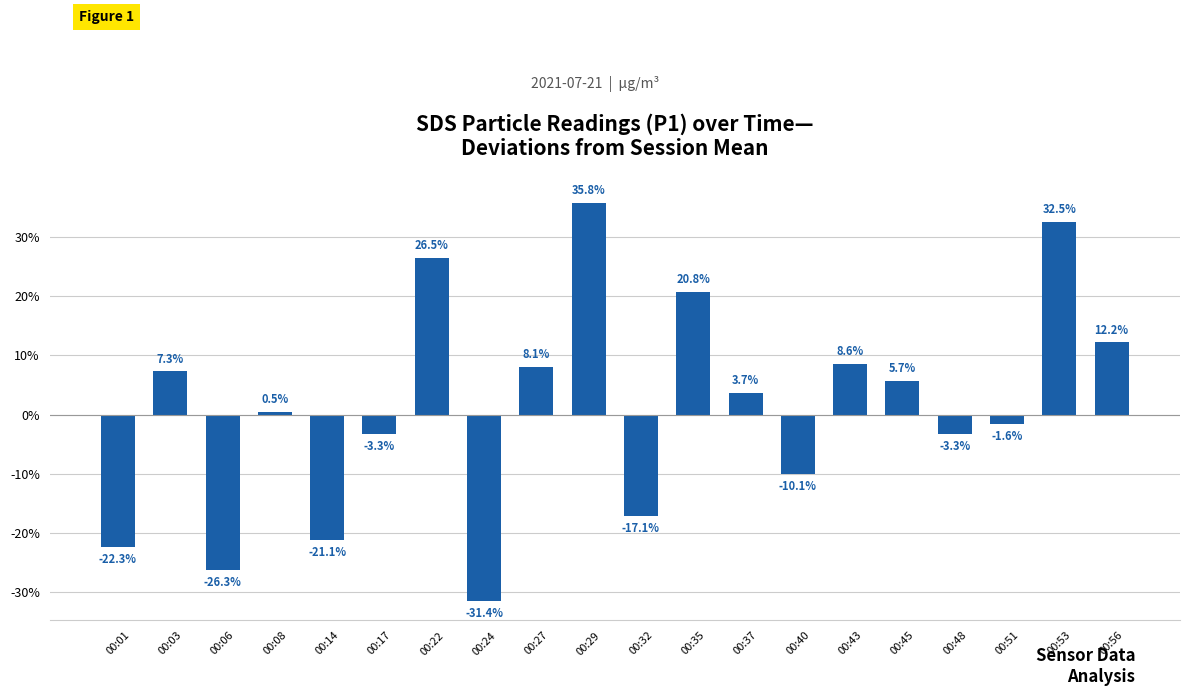

Are the bars grouped side by side (vs. stacked)?

No